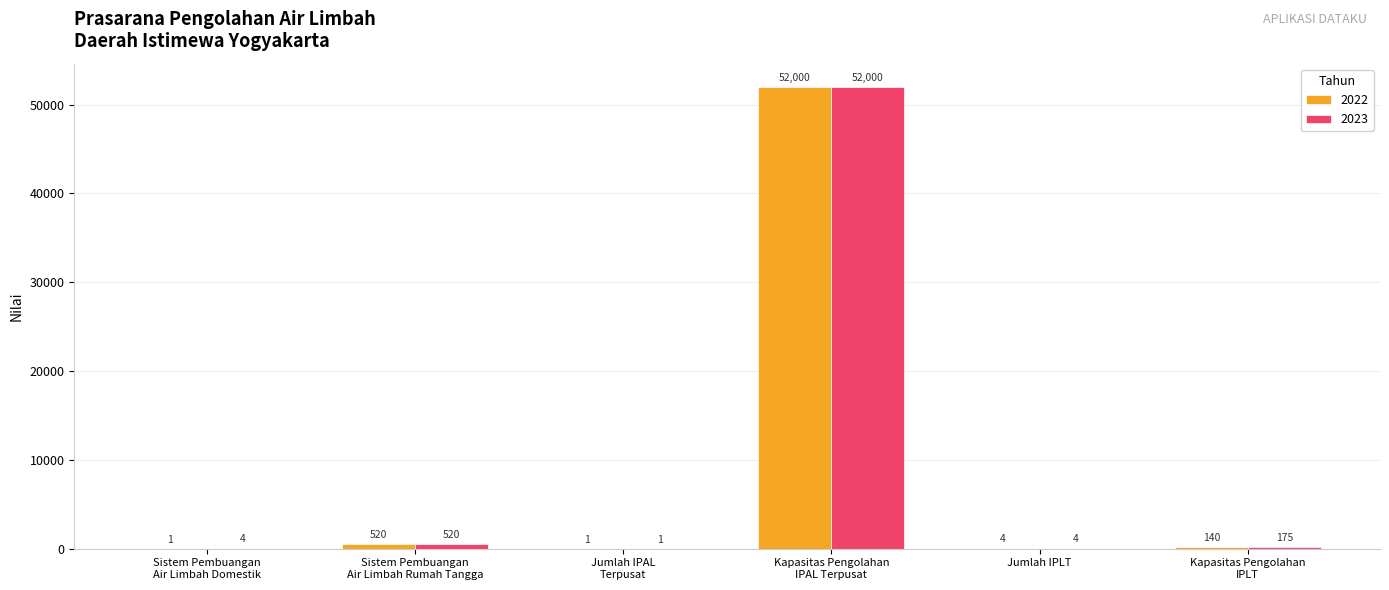

Count the number of categories in the chart.

6